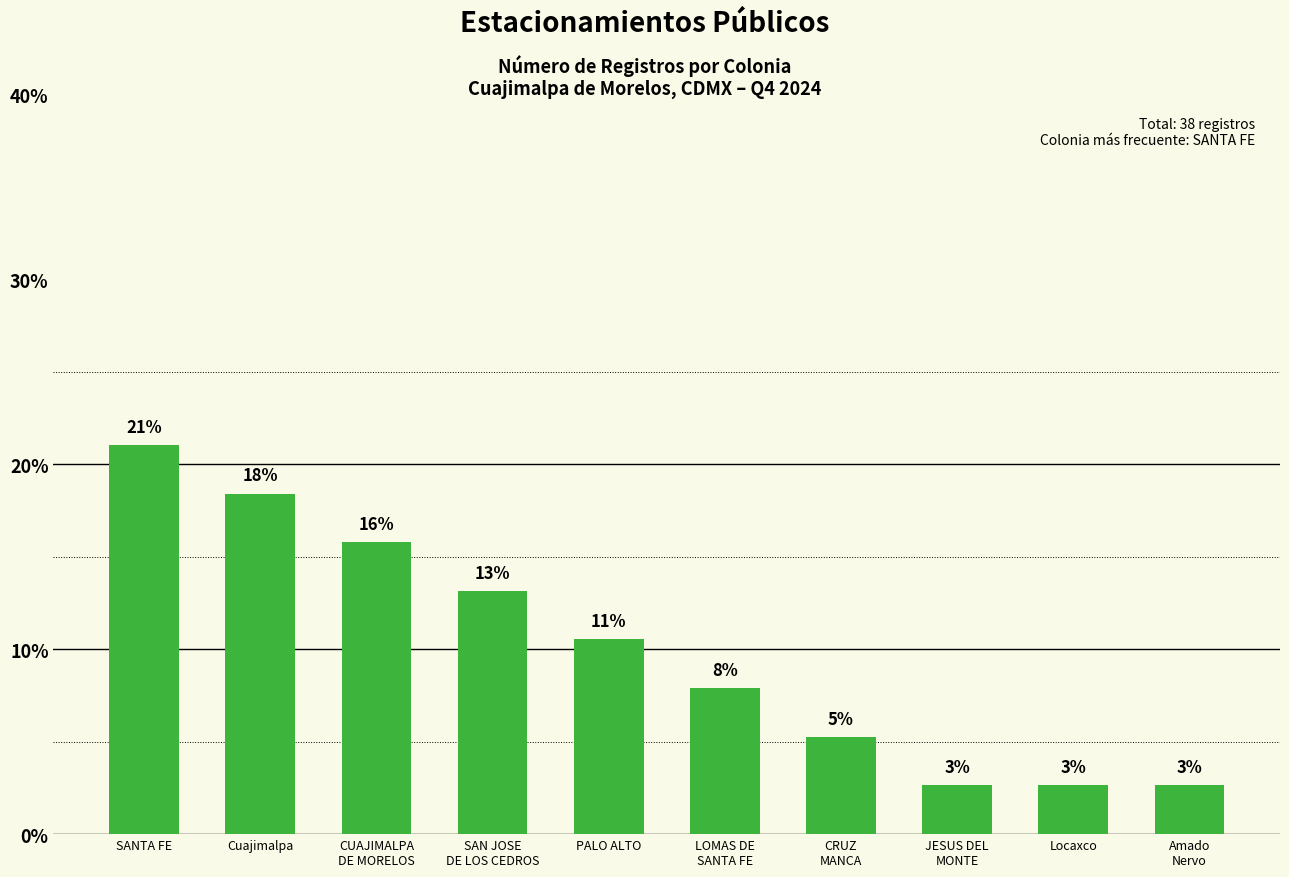

What is the change in value from SANTA FE to Cuajimalpa?

-2.6